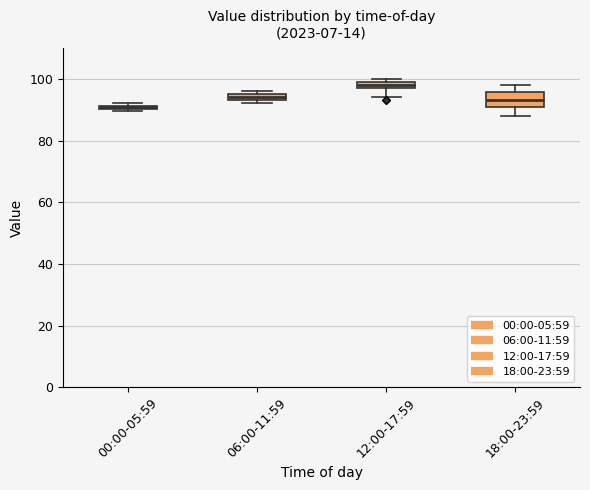

Comparing the boxes themselves (not the whiskers), which one is the tallest?

18:00-23:59